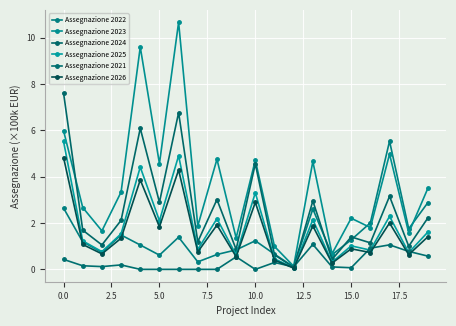

What are all the series names shown in the legend?

Assegnazione 2022, Assegnazione 2023, Assegnazione 2024, Assegnazione 2025, Assegnazione 2021, Assegnazione 2026